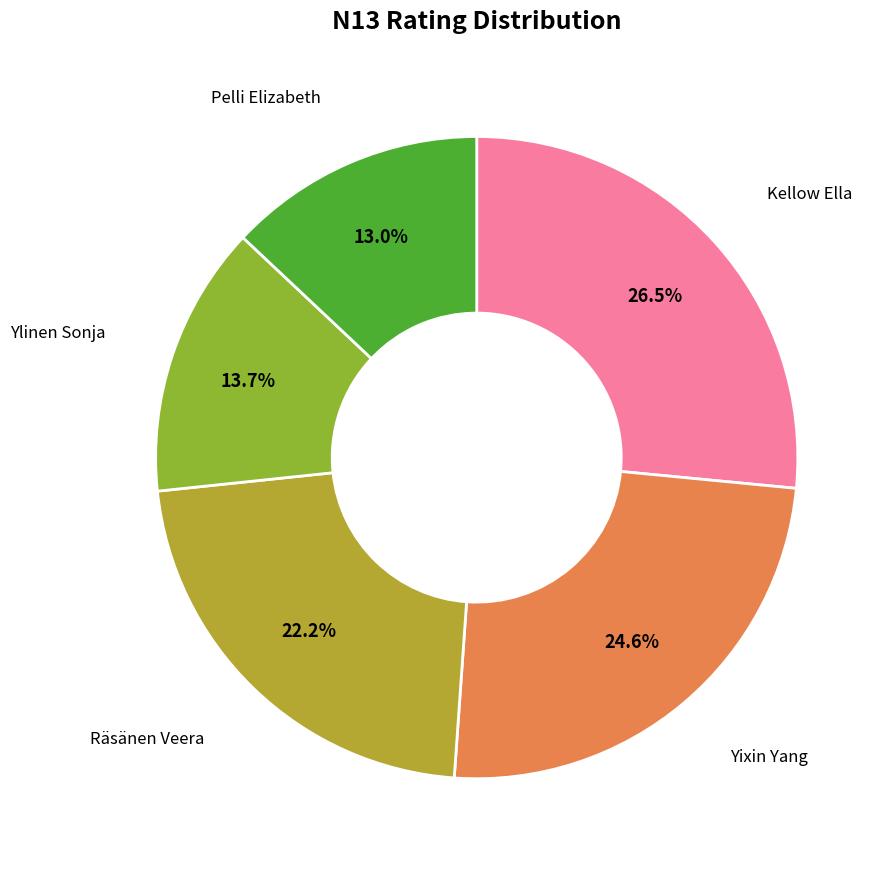

How many slices are in this pie chart?

5